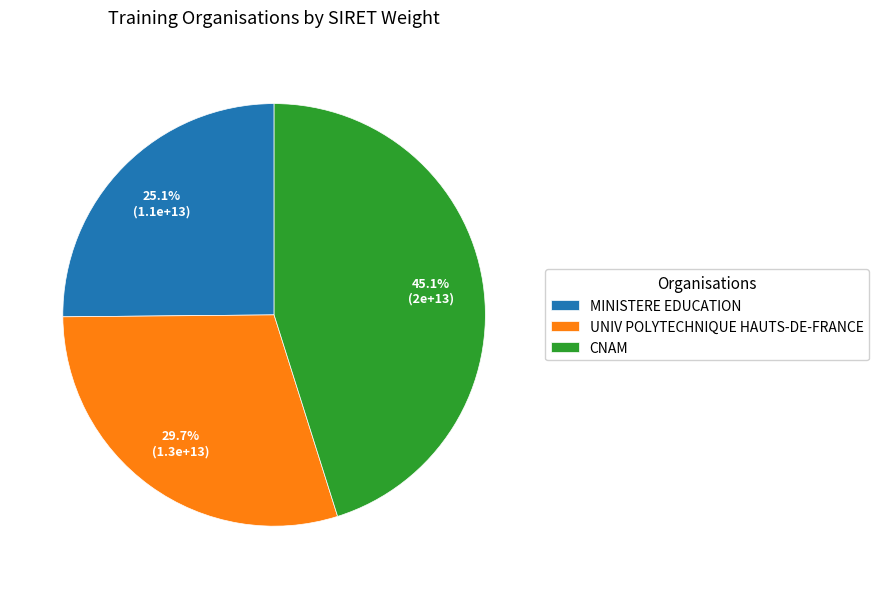

What is the ratio of the value at UNIV POLYTECHNIQUE HAUTS-DE-FRANCE to the value at MINISTERE EDUCATION?

1.2